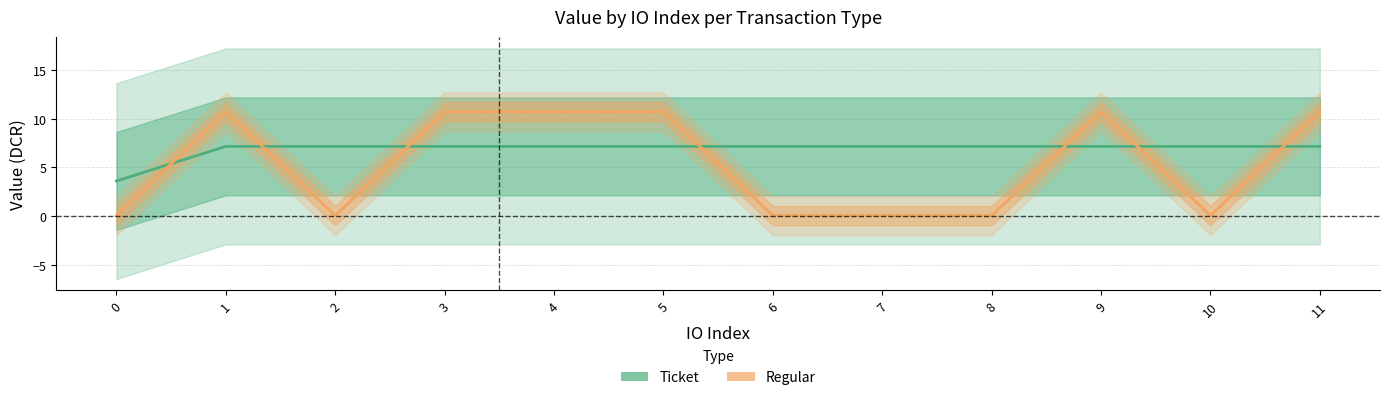

Rank the series at 7 from lowest to highest value.

Regular, Ticket